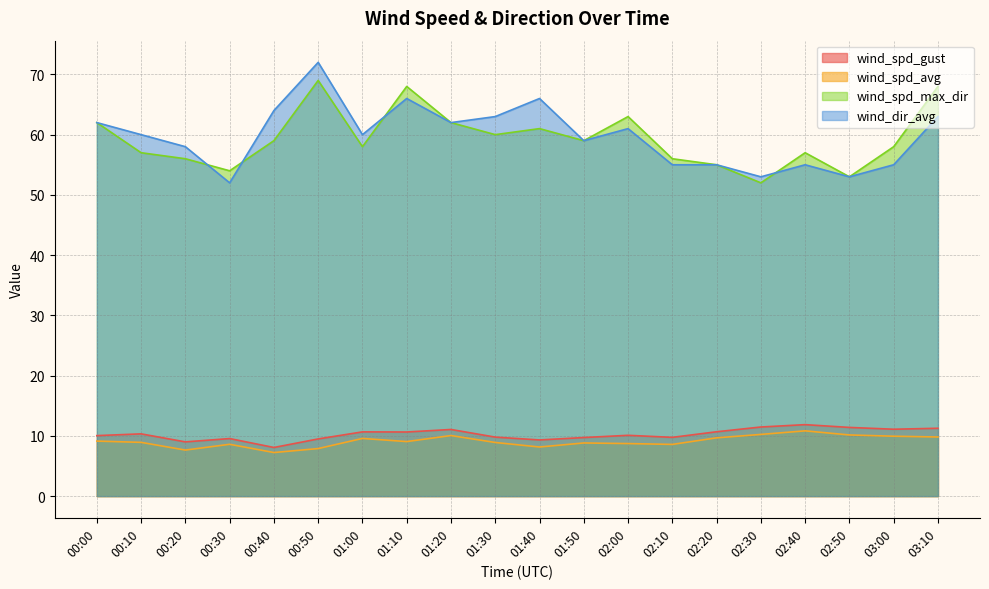

Reading left to right, what are all the values shown in this chart?

wind_spd_gust: 00:00=10.0	00:10=10.3	00:20=9.0	00:30=9.6	00:40=8.1	00:50=9.5	01:00=10.7	01:10=10.6	01:20=11.1	01:30=9.8	01:40=9.3	01:50=9.7	02:00=10.1	02:10=9.8	02:20=10.7	02:30=11.5	02:40=11.9	02:50=11.4	03:00=11.1	03:10=11.3
wind_spd_avg: 00:00=9.1	00:10=8.9	00:20=7.6	00:30=8.6	00:40=7.2	00:50=7.9	01:00=9.6	01:10=9.1	01:20=10.1	01:30=8.9	01:40=8.2	01:50=8.8	02:00=8.7	02:10=8.6	02:20=9.7	02:30=10.2	02:40=10.8	02:50=10.2	03:00=9.9	03:10=9.8
wind_spd_max_dir: 00:00=62.0	00:10=57.0	00:20=56.0	00:30=54.0	00:40=59.0	00:50=69.0	01:00=58.0	01:10=68.0	01:20=62.0	01:30=60.0	01:40=61.0	01:50=59.0	02:00=63.0	02:10=56.0	02:20=55.0	02:30=52.0	02:40=57.0	02:50=53.0	03:00=58.0	03:10=68.0
wind_dir_avg: 00:00=62.0	00:10=60.0	00:20=58.0	00:30=52.0	00:40=64.0	00:50=72.0	01:00=60.0	01:10=66.0	01:20=62.0	01:30=63.0	01:40=66.0	01:50=59.0	02:00=61.0	02:10=55.0	02:20=55.0	02:30=53.0	02:40=55.0	02:50=53.0	03:00=55.0	03:10=63.0